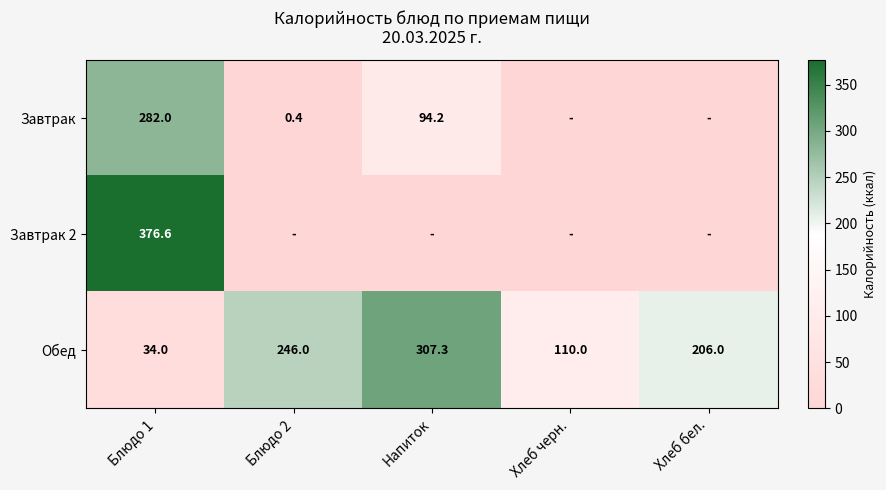

What is the average value of the Обед series?

180.7